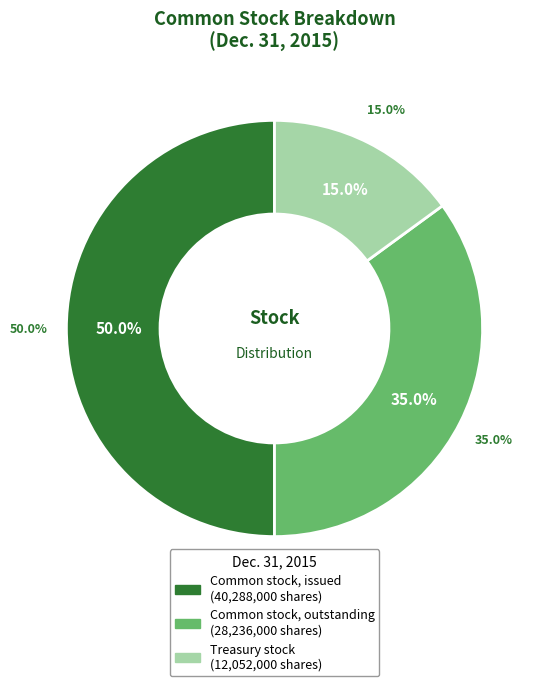

How many segments does this pie chart have?

3